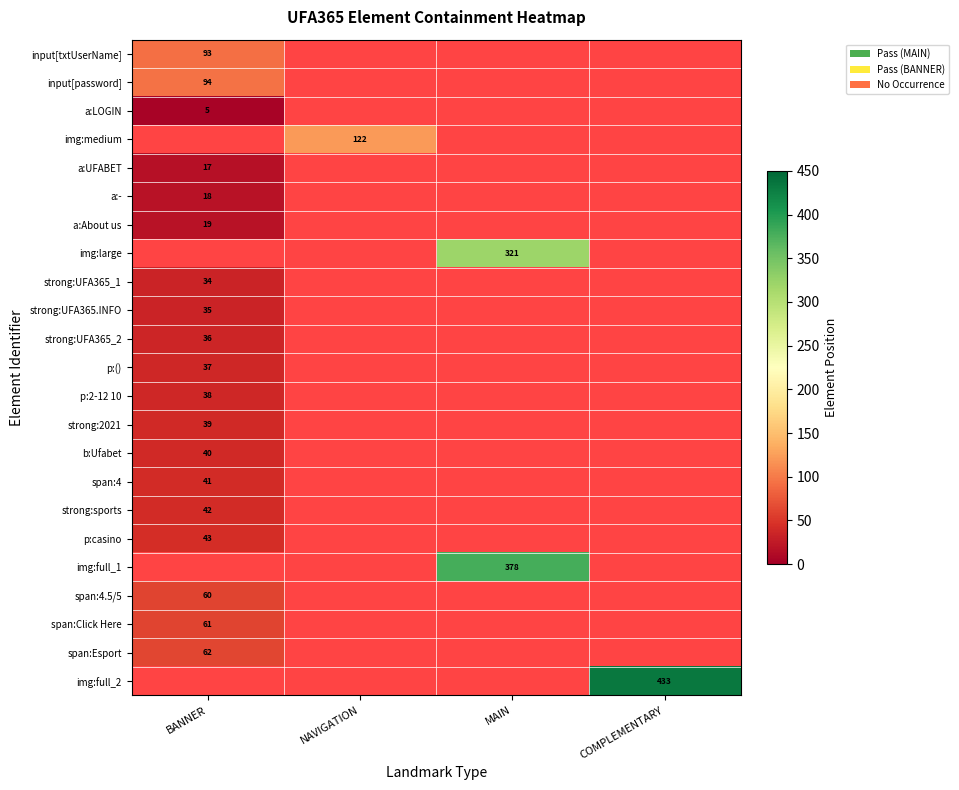

The value of span:4.5/5 at BANNER is 60. True or false?

True